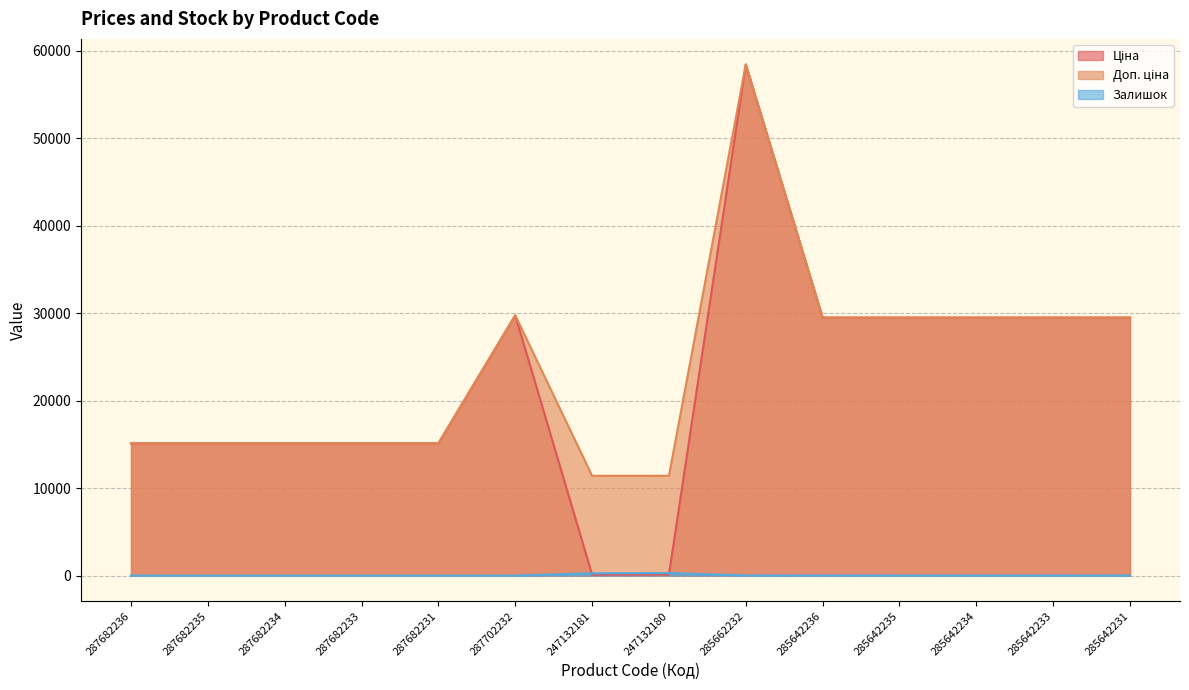

Which has a higher value, 287682233 or 285642235?

285642235